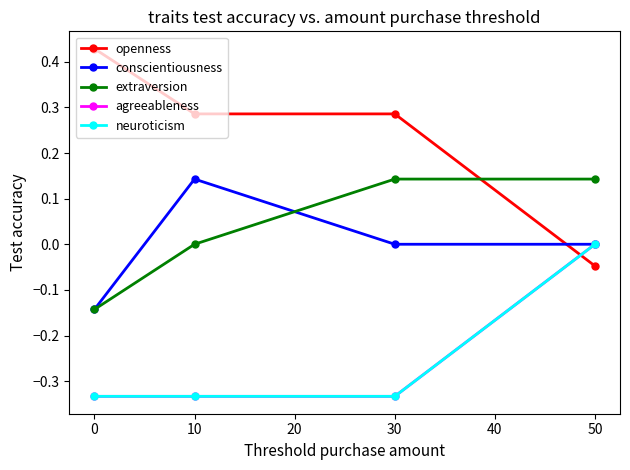

What is the difference between the maximum and minimum values in the extraversion series?

0.3